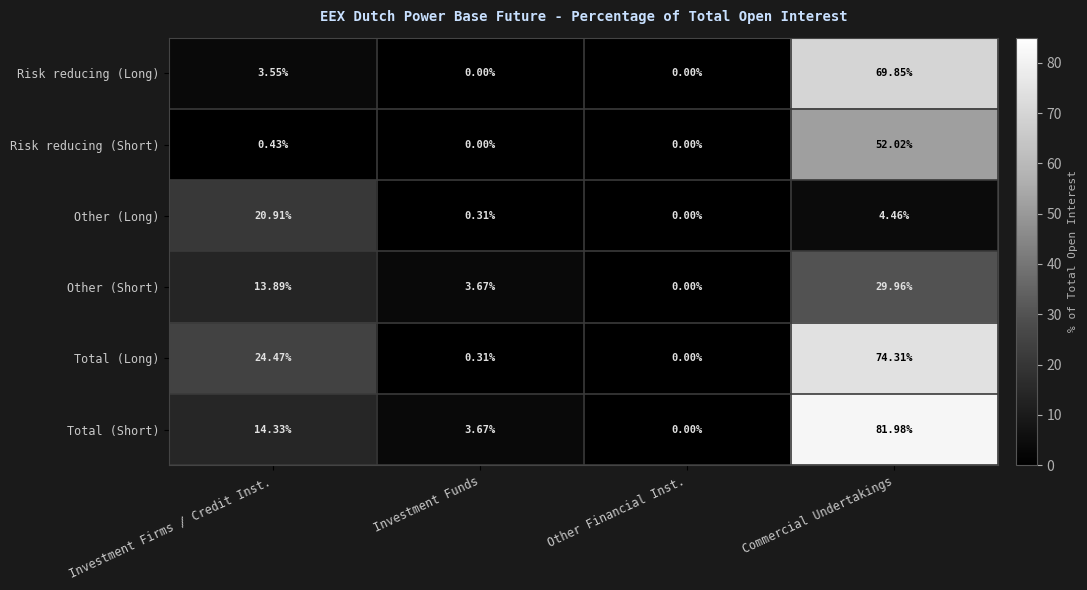

Between Other Financial Inst. and Commercial Undertakings, which series saw the biggest shift?

Total (Short)